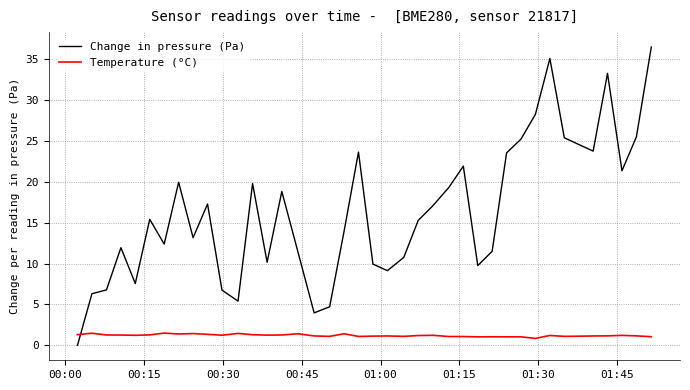

Which series has the largest total across all categories?

Change in pressure (Pa)